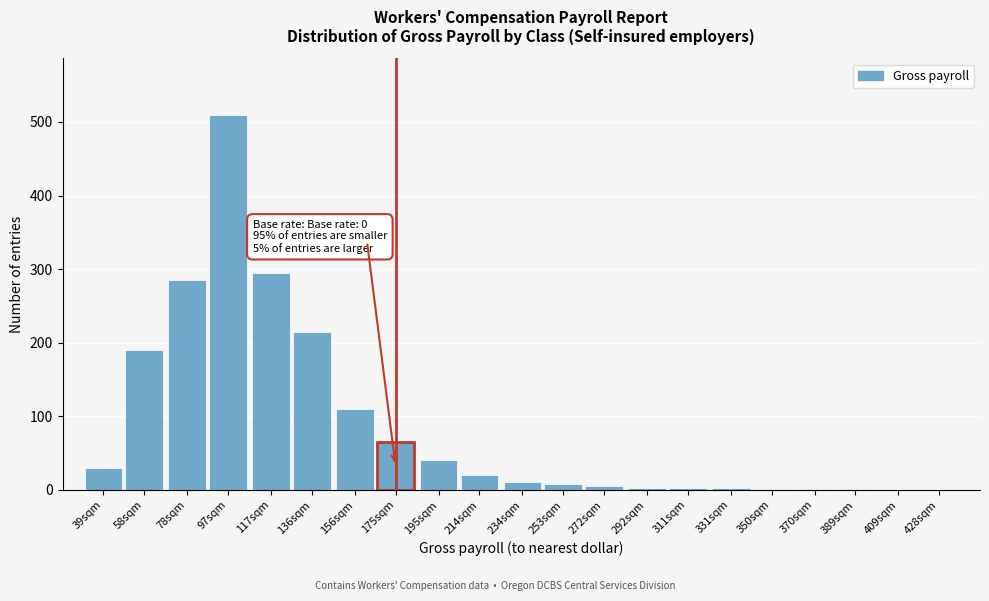

Is it true that the value at 97sqm is 144?

False